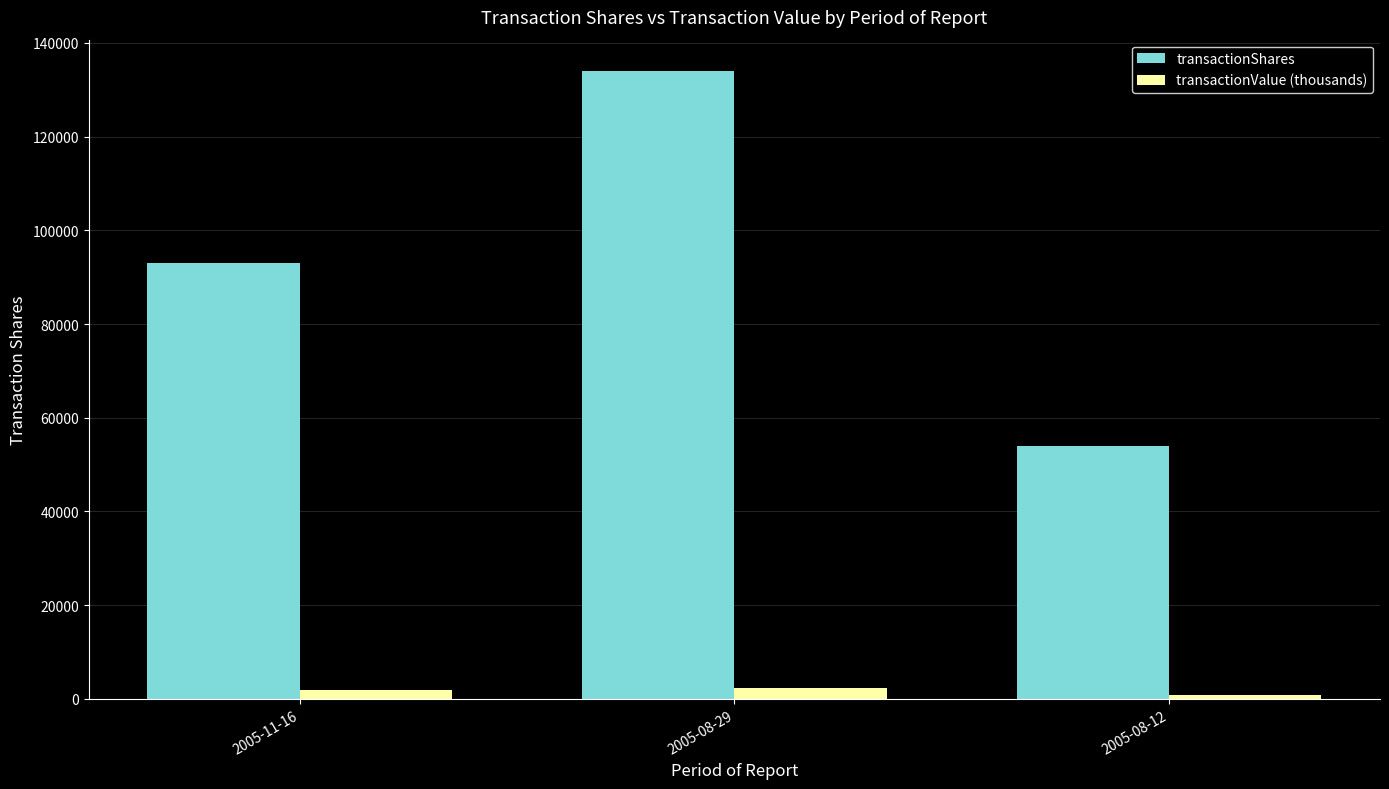

The value of transactionShares at 2005-11-16 is 93000.0. True or false?

True